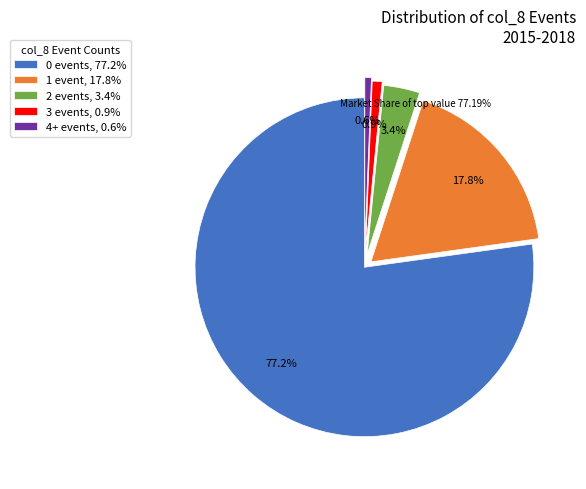

Which slice is the largest?

0 events, 77.2%